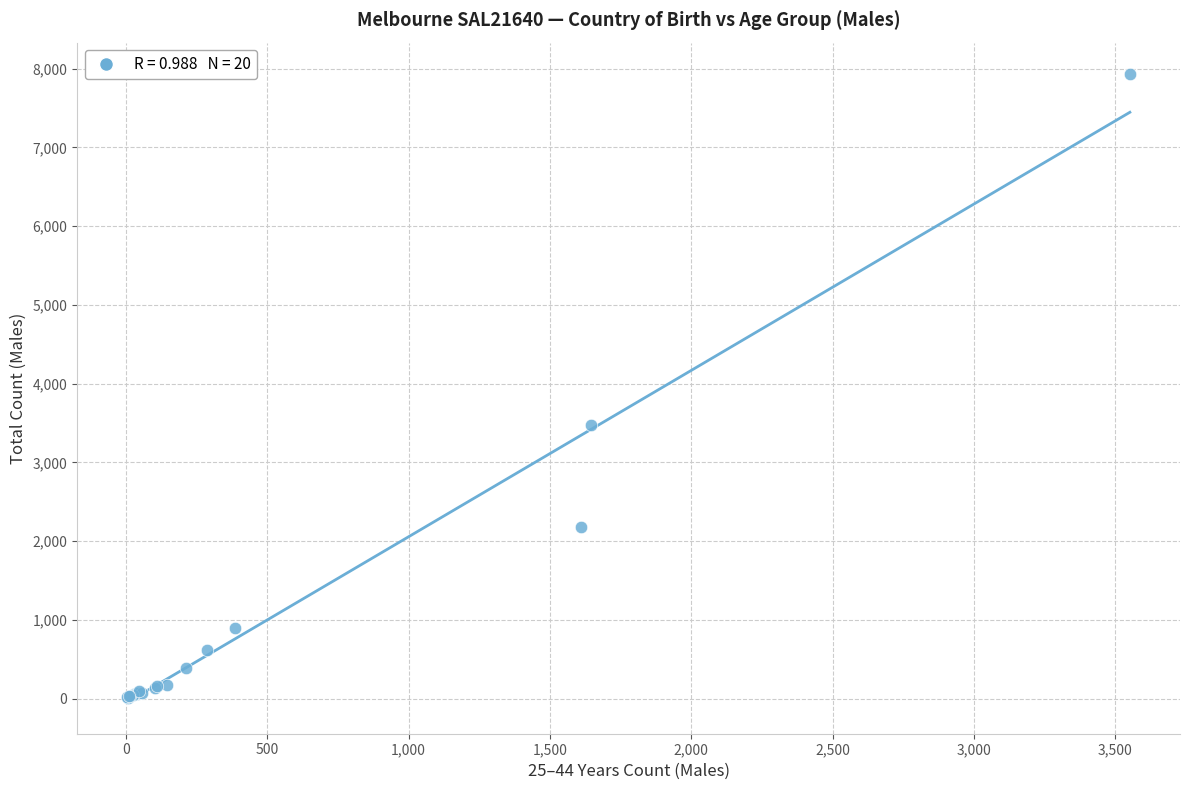

What Y value in the scatter plot is closest to 3973?

3473